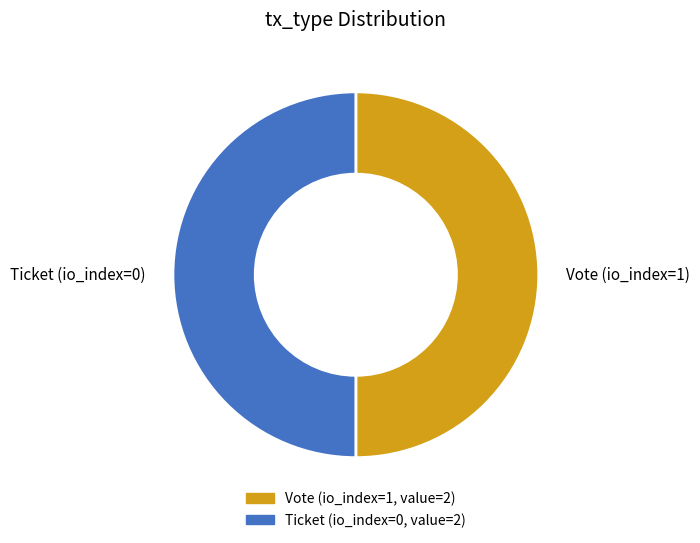

Do Vote (io_index=1) and Ticket (io_index=0) together represent more than half of the pie?

Yes